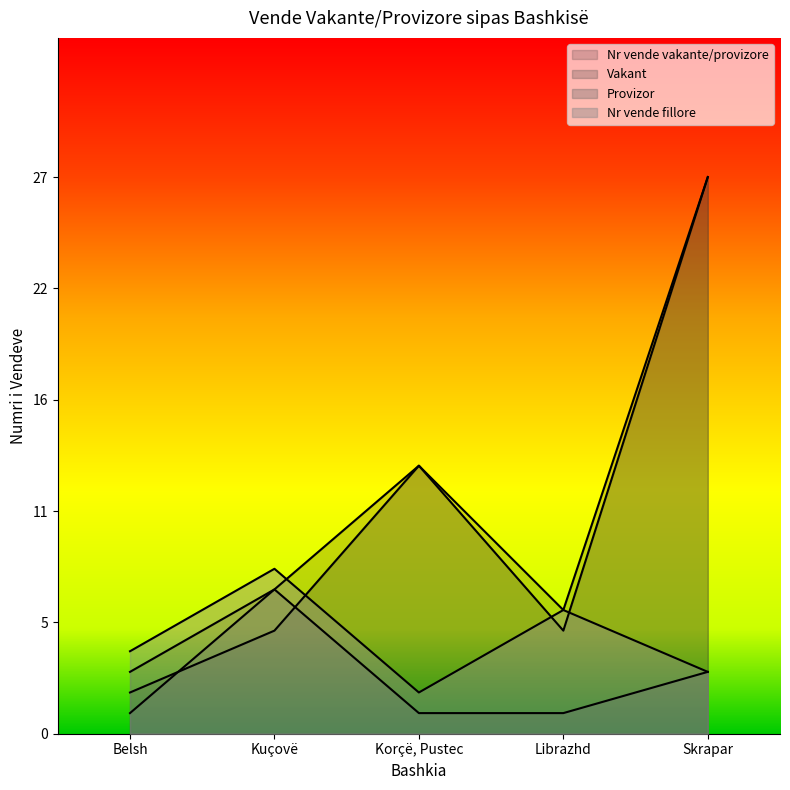

What is the sum of the Nr vende fillore values at Korçë, Pustec and Librazhd?

8